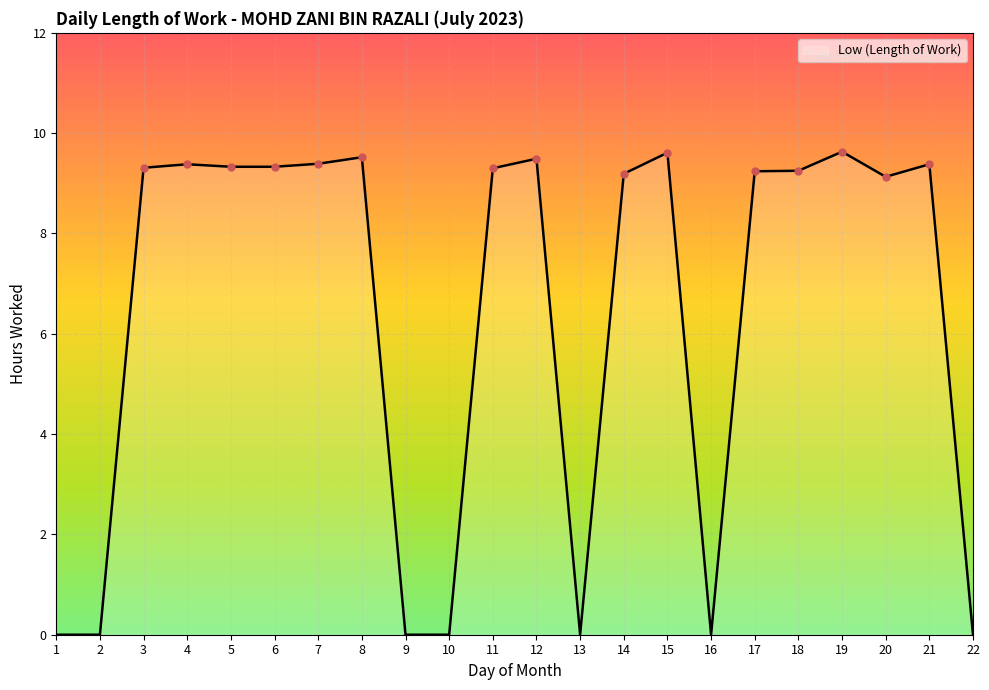

Is it true that the value at 3 is 3.6?

False